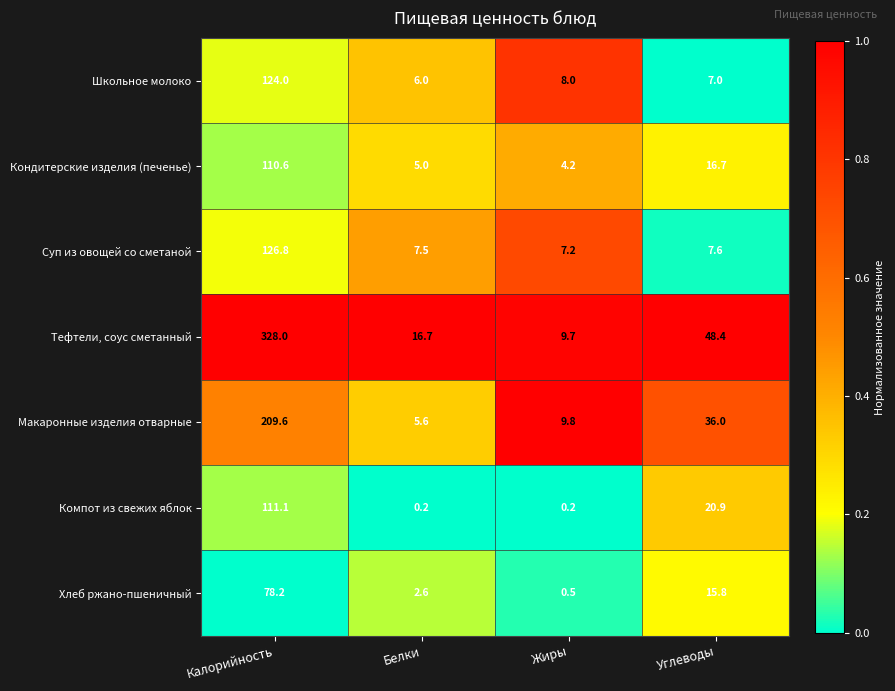

Which category has the lowest value in the Суп из овощей со сметаной series?

Жиры